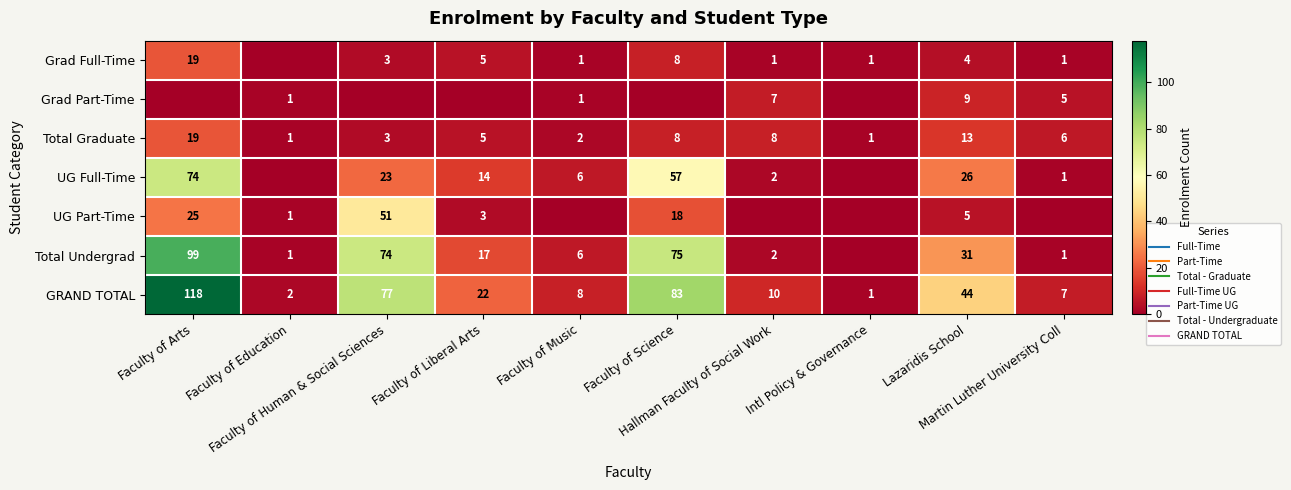

What is the total value across all series at Faculty of Arts?

354